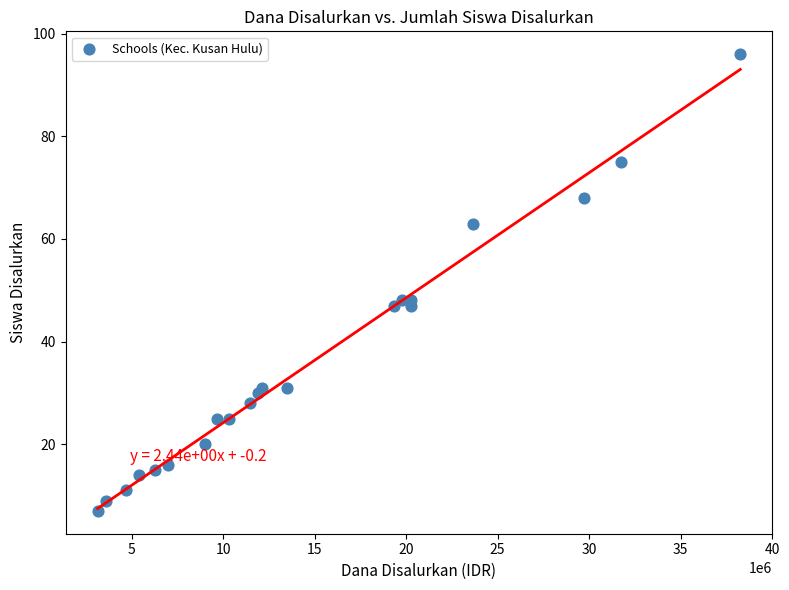

What is the range of X values (max minus min)?

35100000